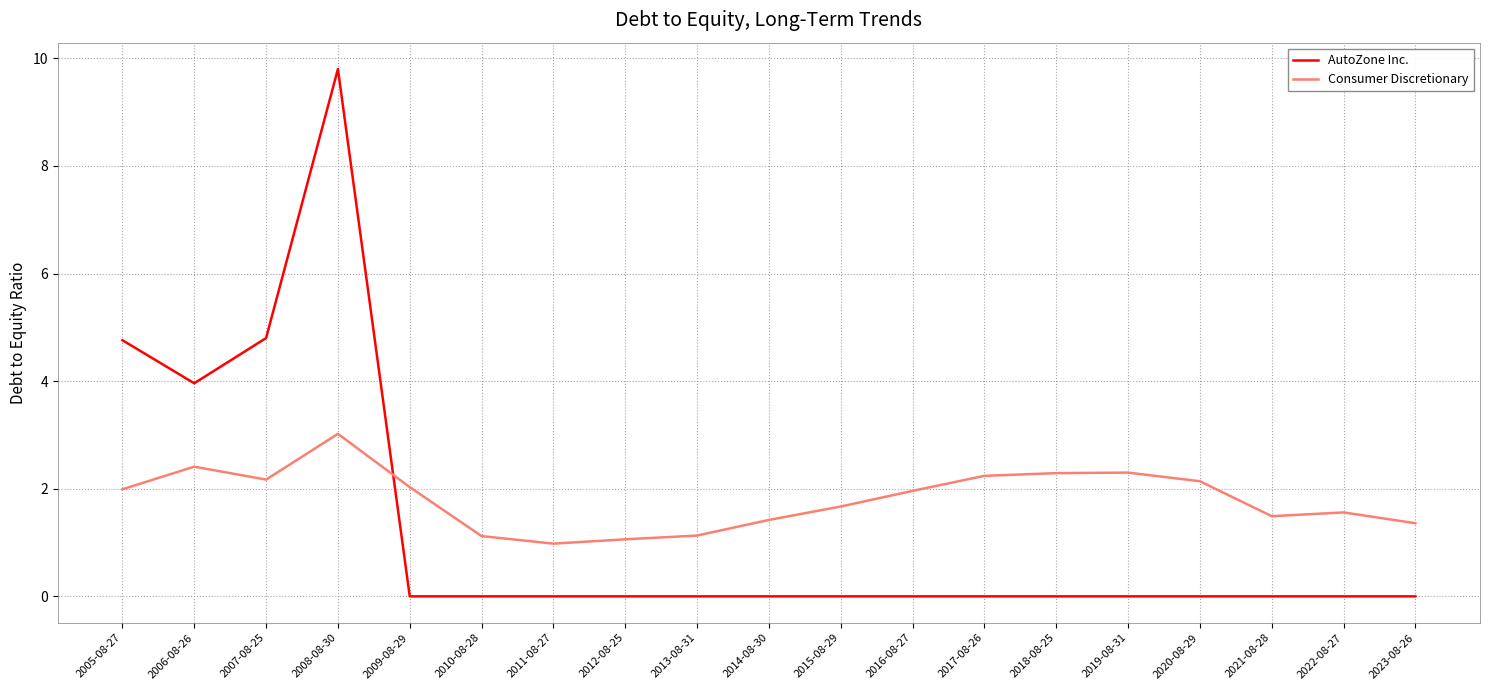

What position from the right is 2019-08-31?

5